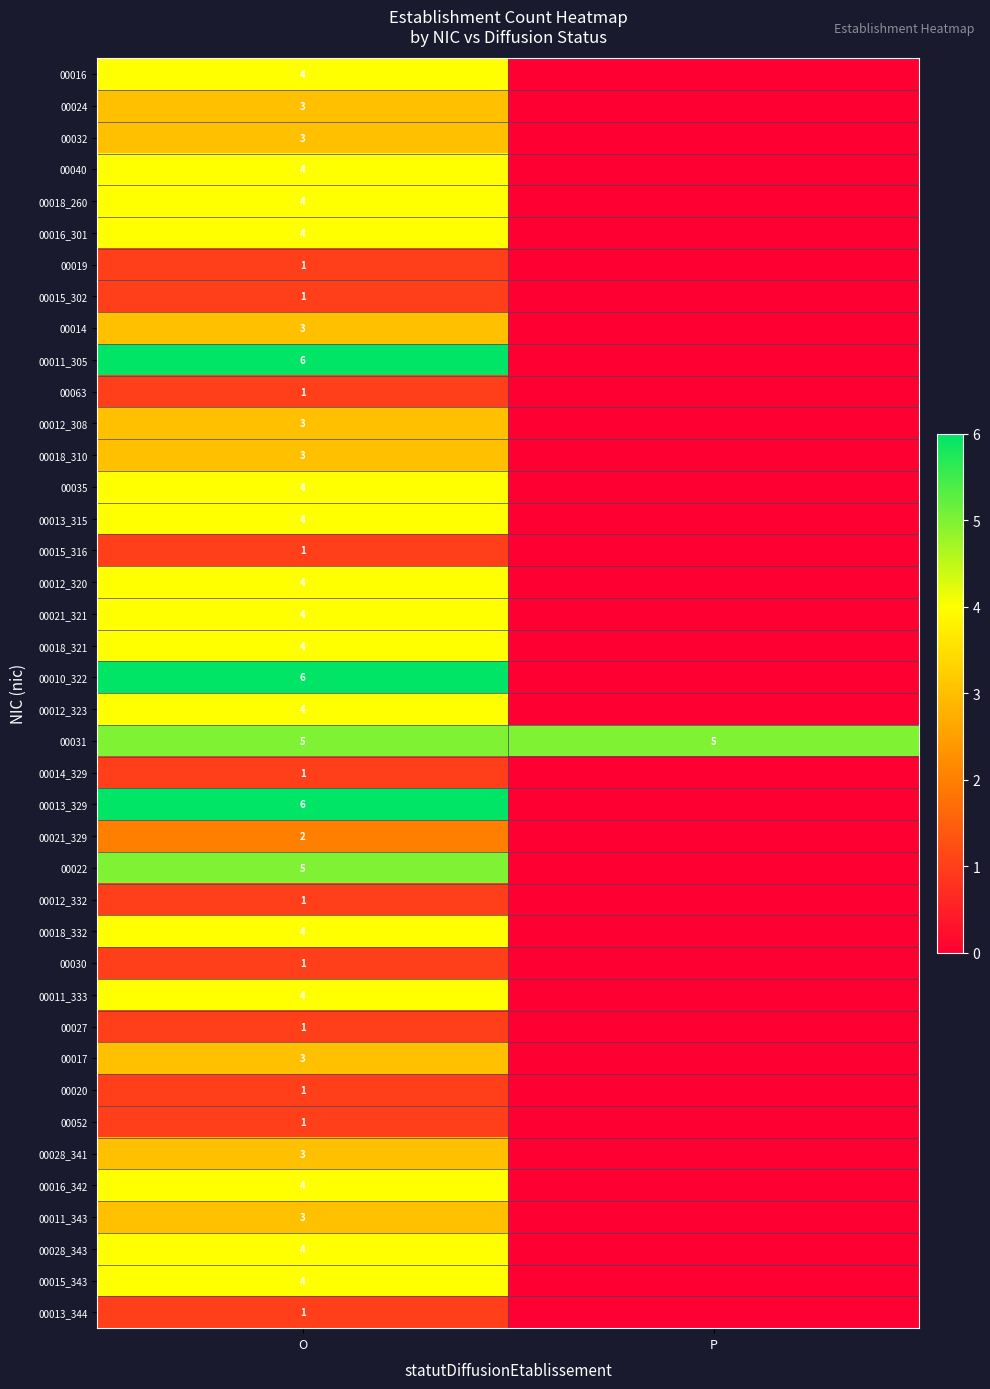

How many data points does each series have?

2